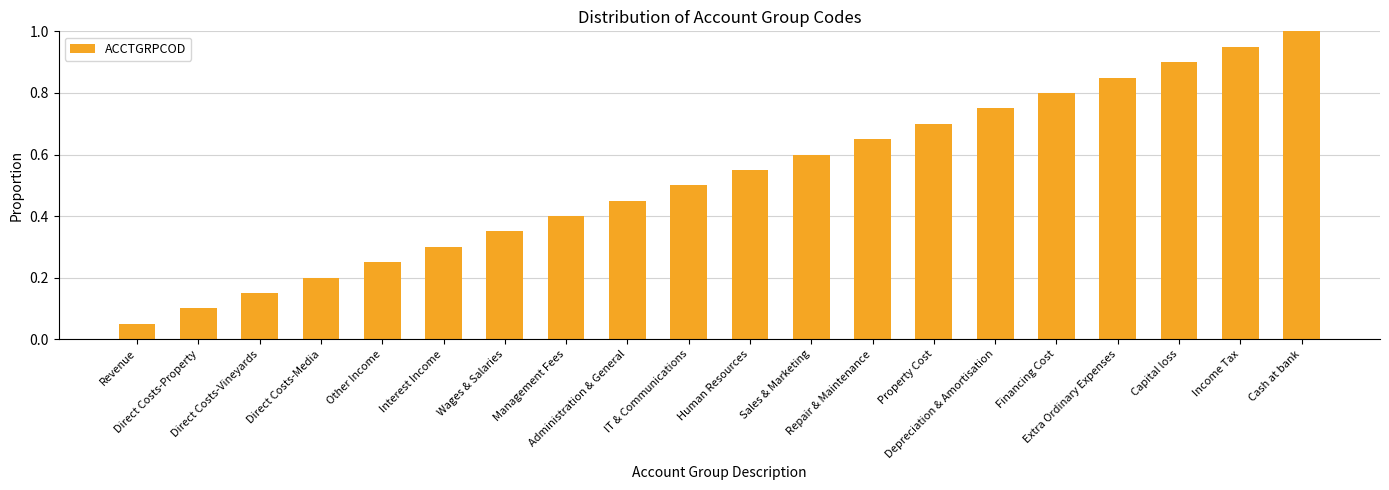

Does the chart contain stacked bars?

No